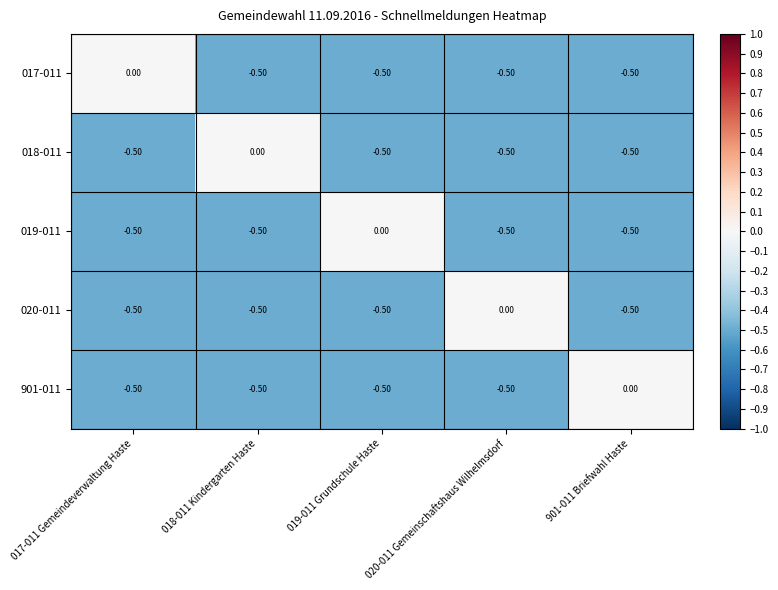

What is the spread (max minus min) of values at 017-011 Gemeindeverwaltung Haste?

0.5